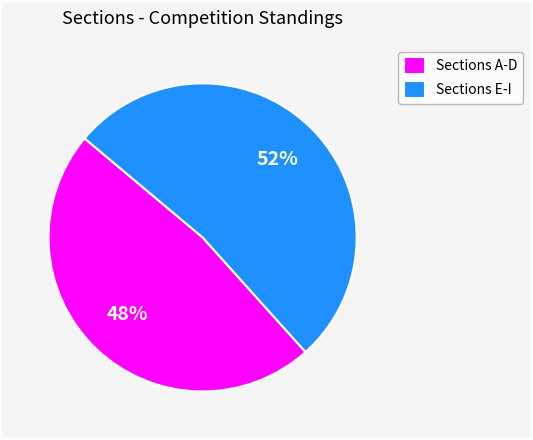

Which slice is the smallest?

Sections A-D